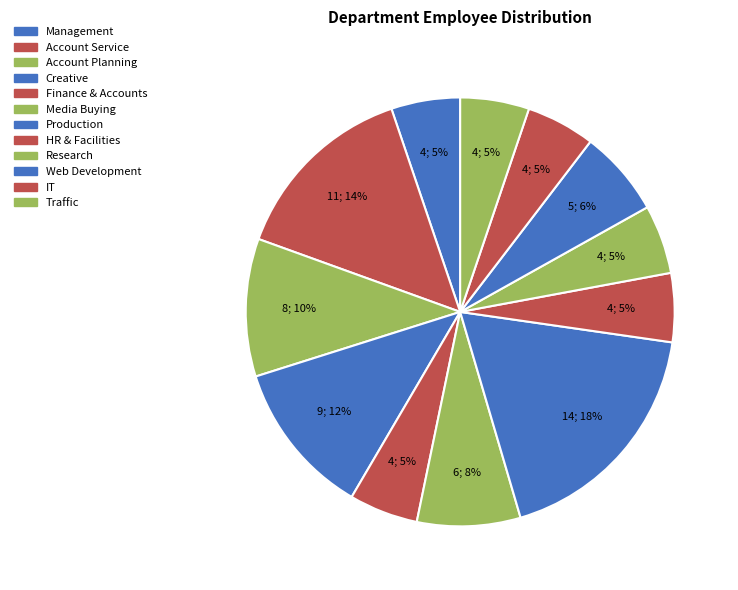

How many segments does this pie chart have?

12